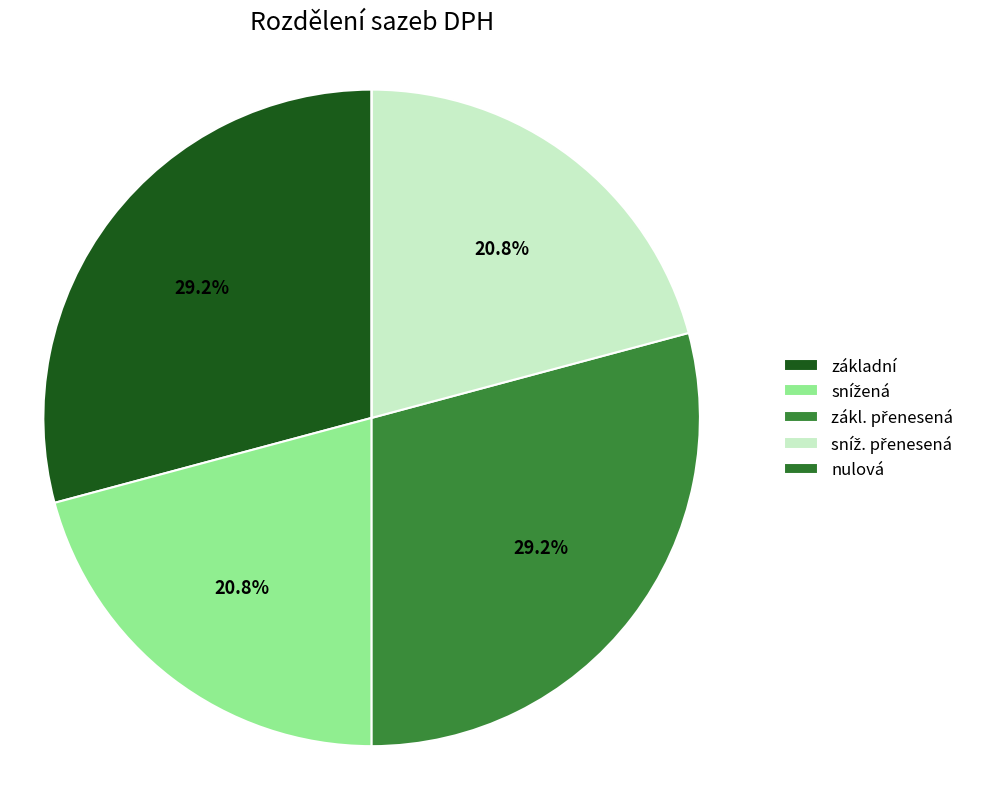

Is it true that základní is 29% of the pie?

True